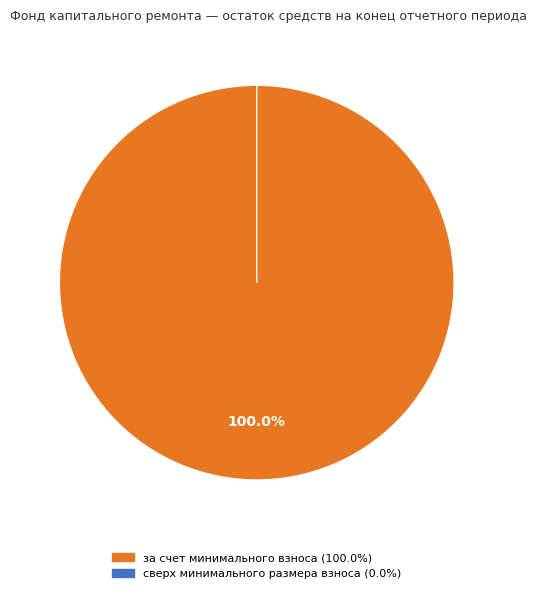

Which slice represents more than half of the pie?

за счет минимального взноса